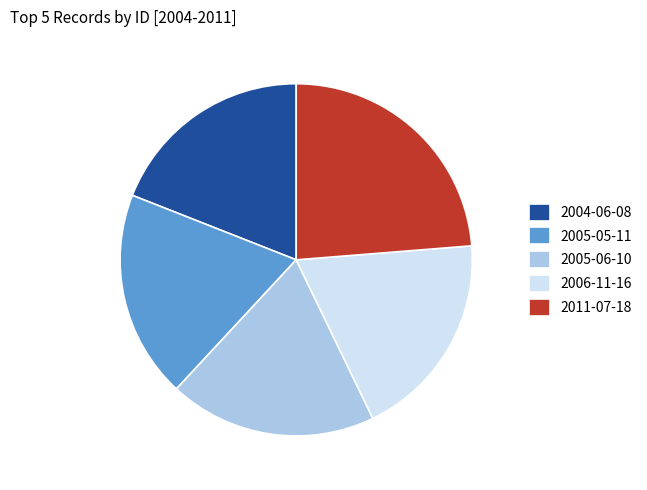

What is the ratio of the value at 2011-07-18 to the value at 2004-06-08?

1.2